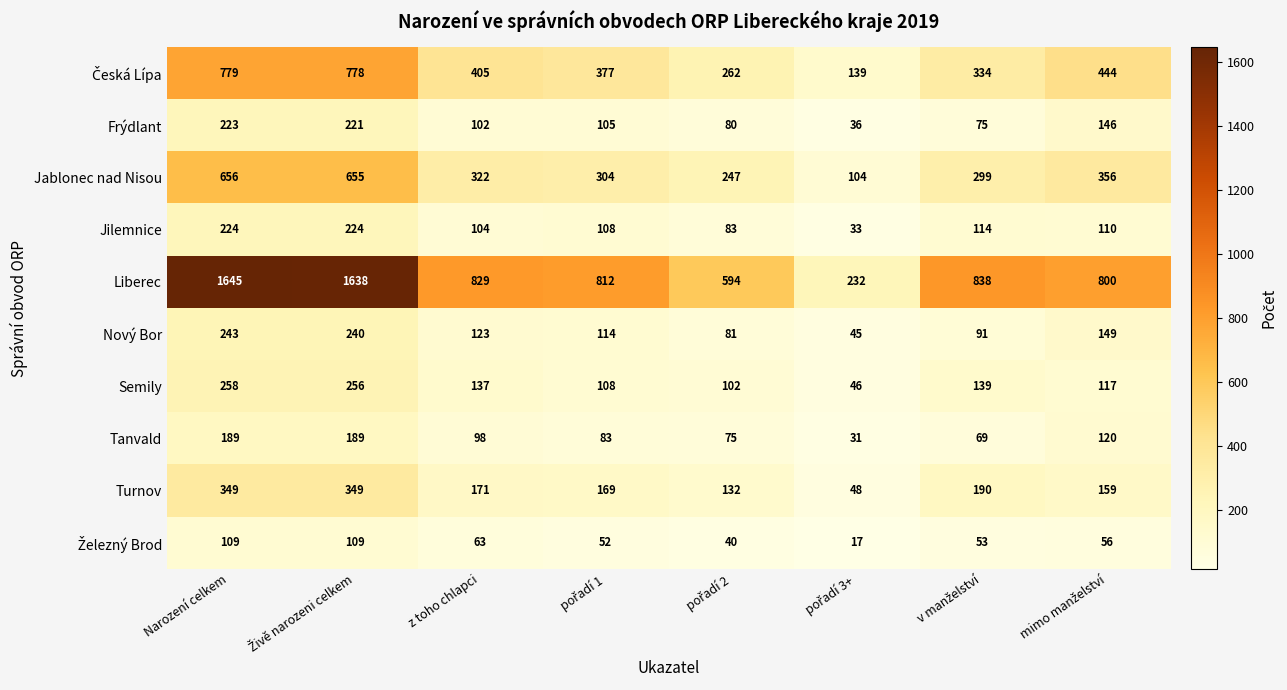

At how many categories does at least one series exceed 464?

7